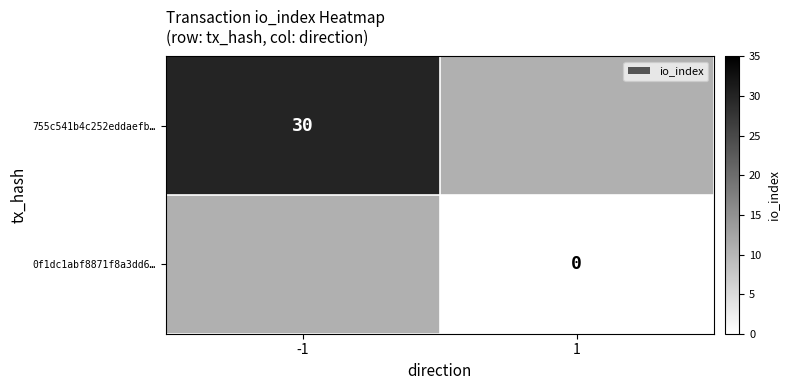

The value of 755c541b4c252eddaefb… at -1 is 15. True or false?

False